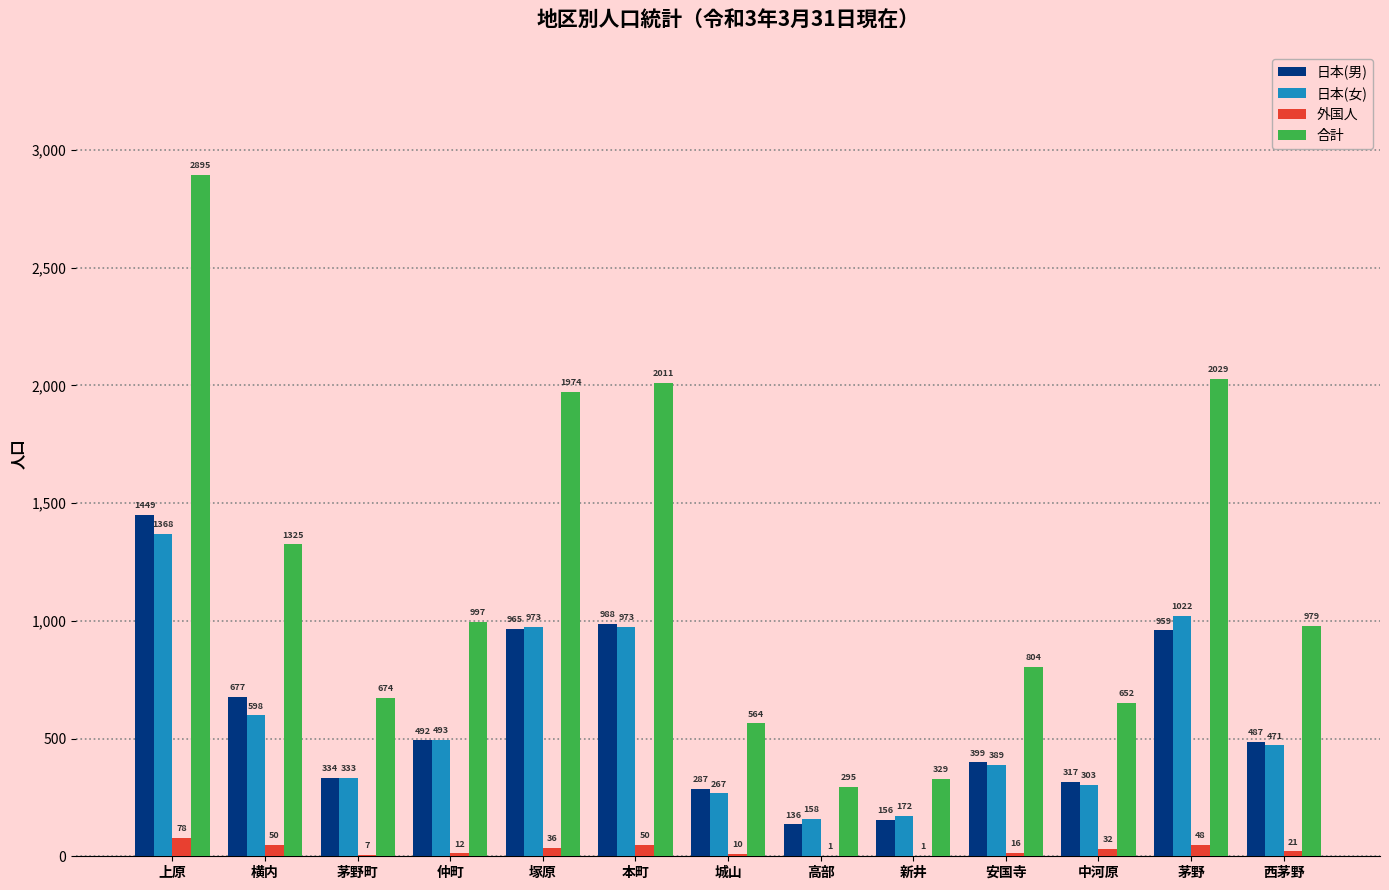

Which series has the largest total across all categories?

合計